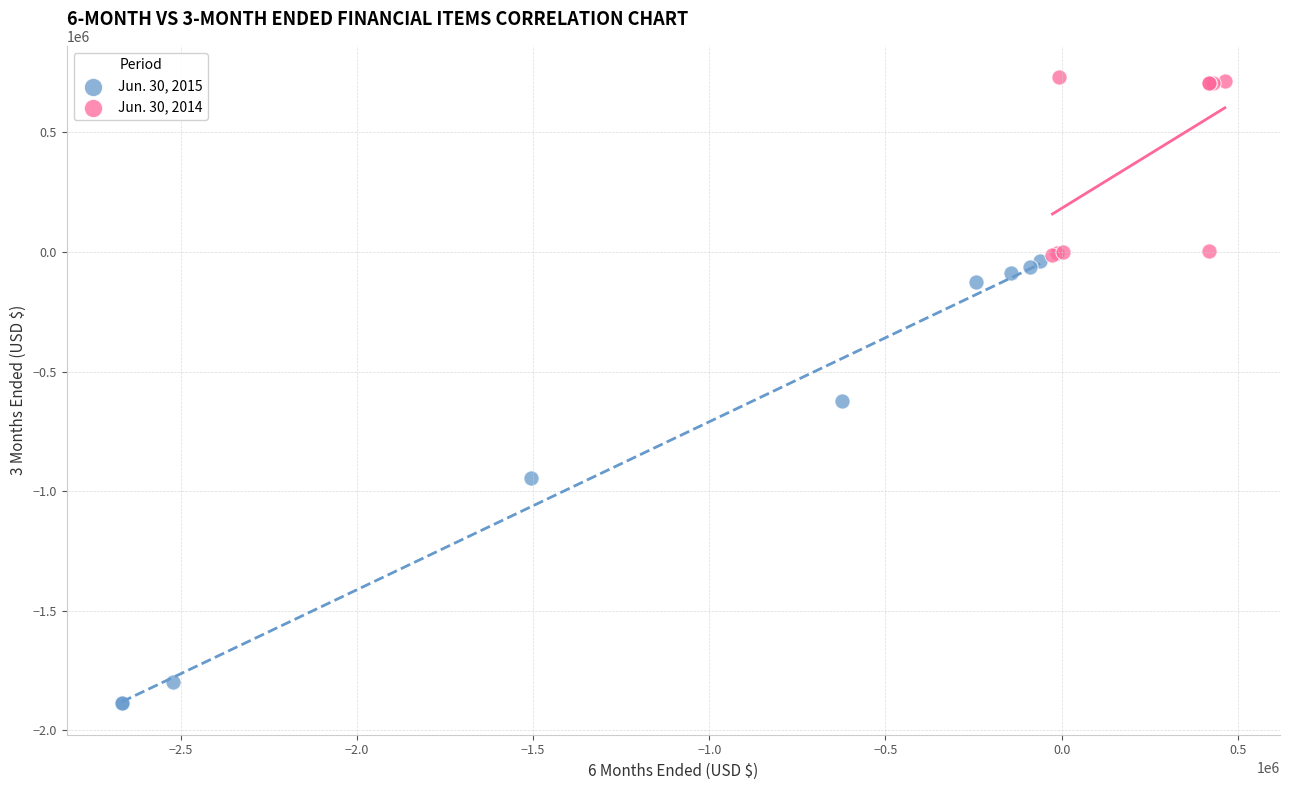

Which series has the widest spread of Y values?

Jun. 30, 2015